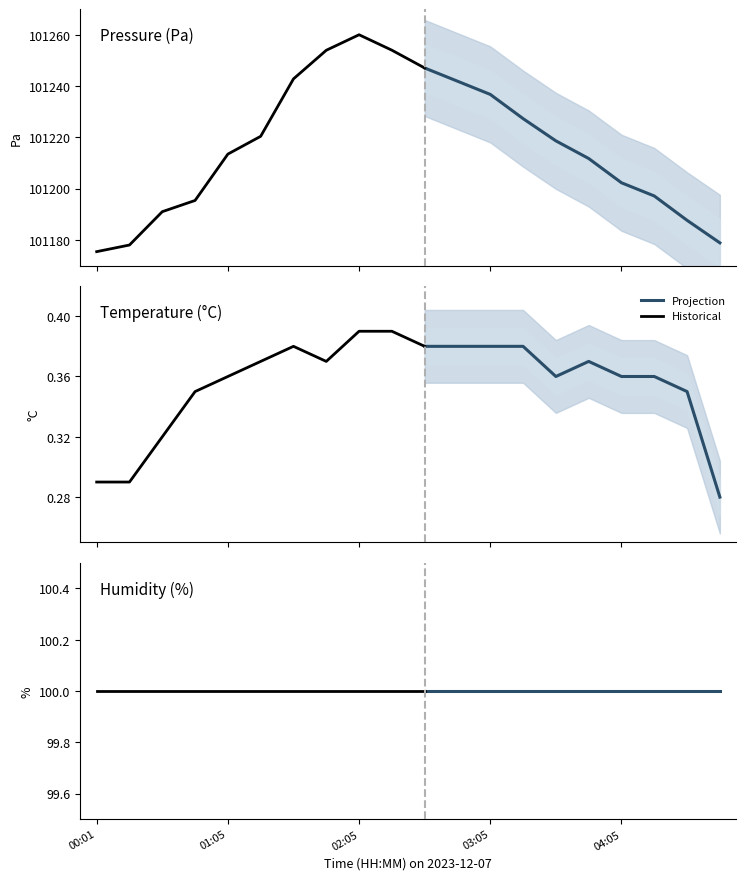

Reading right to left, what are all the values shown in this chart?

pressure: 04:50=101178.8	04:35=101187.6	04:20=101197.1	04:05=101202.3	03:50=101211.8	03:35=101218.6	03:20=101227.3	03:05=101236.8	02:50=101241.9	02:35=101247.1	02:20=101254.0	02:05=101260.0	01:50=101254.0	01:35=101242.8	01:20=101220.4	01:05=101213.5	00:50=101195.4	00:35=101191.0	00:14=101178.0	00:01=101175.4
temperature: 04:50=0.3	04:35=0.3	04:20=0.4	04:05=0.4	03:50=0.4	03:35=0.4	03:20=0.4	03:05=0.4	02:50=0.4	02:35=0.4	02:20=0.4	02:05=0.4	01:50=0.4	01:35=0.4	01:20=0.4	01:05=0.4	00:50=0.3	00:35=0.3	00:14=0.3	00:01=0.3
humidity: 04:50=100.0	04:35=100.0	04:20=100.0	04:05=100.0	03:50=100.0	03:35=100.0	03:20=100.0	03:05=100.0	02:50=100.0	02:35=100.0	02:20=100.0	02:05=100.0	01:50=100.0	01:35=100.0	01:20=100.0	01:05=100.0	00:50=100.0	00:35=100.0	00:14=100.0	00:01=100.0